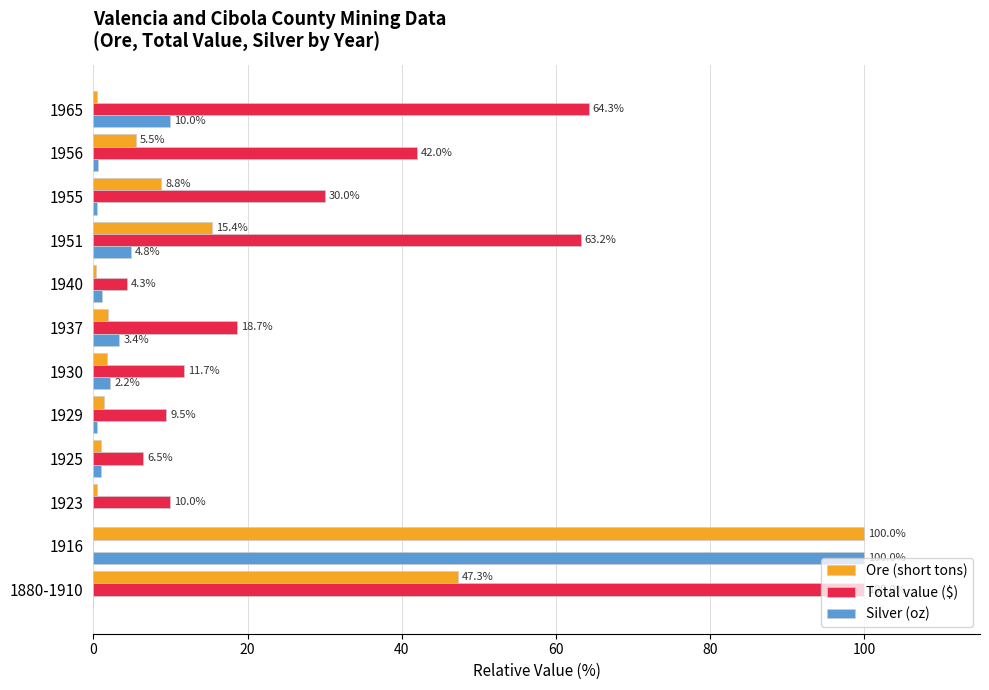

What is the greatest value displayed?

100.0